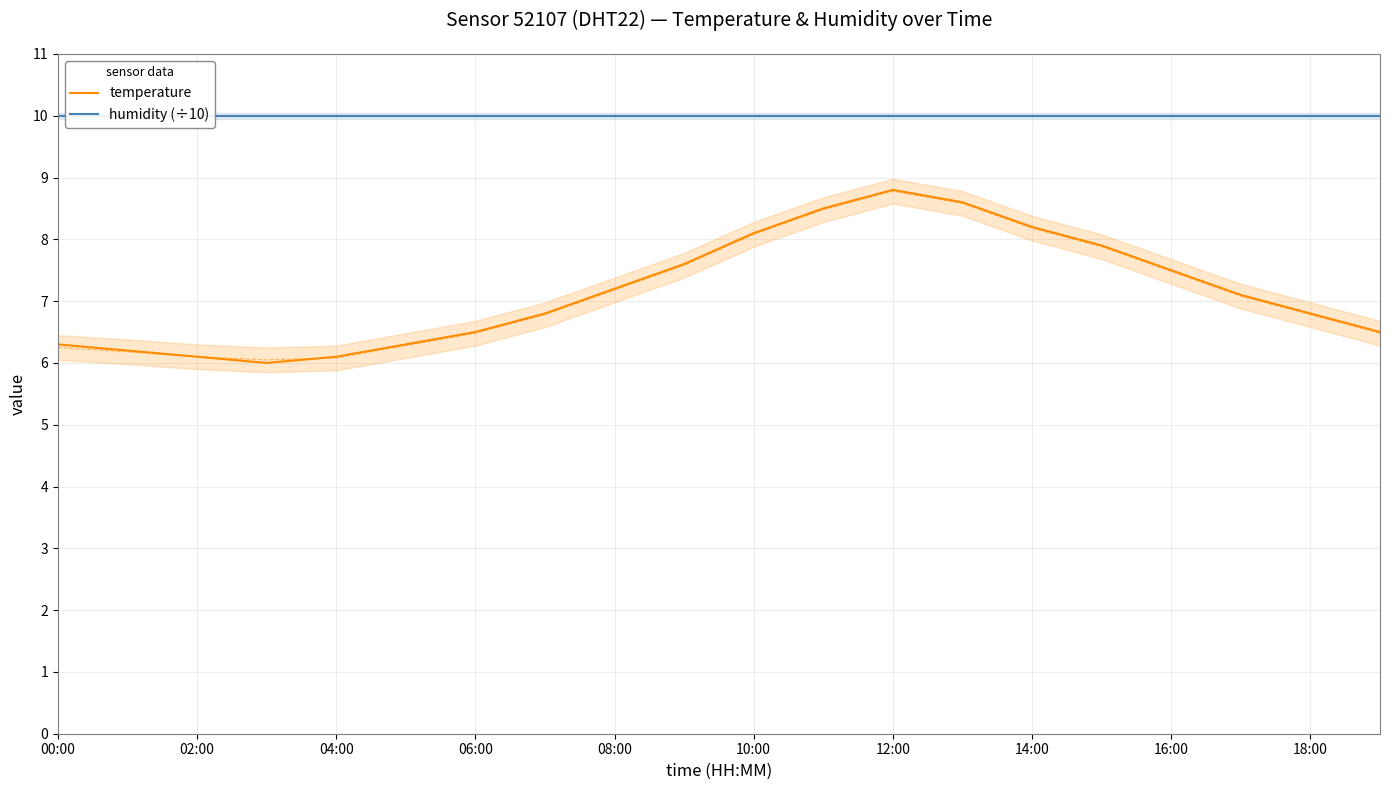

The value of temperature at 14:00 is 2.7. True or false?

False